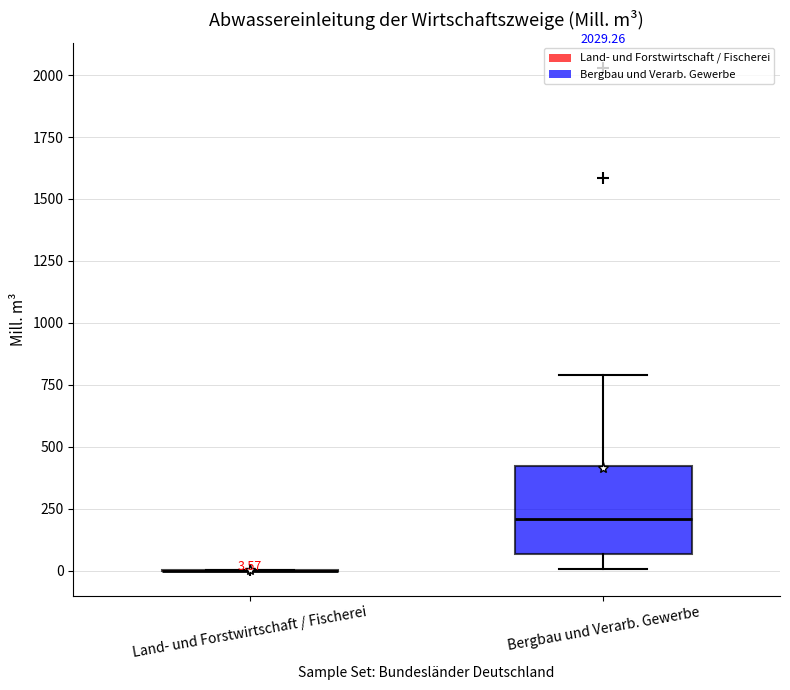

Comparing the boxes themselves (not the whiskers), which one is the tallest?

Bergbau und Verarb. Gewerbe